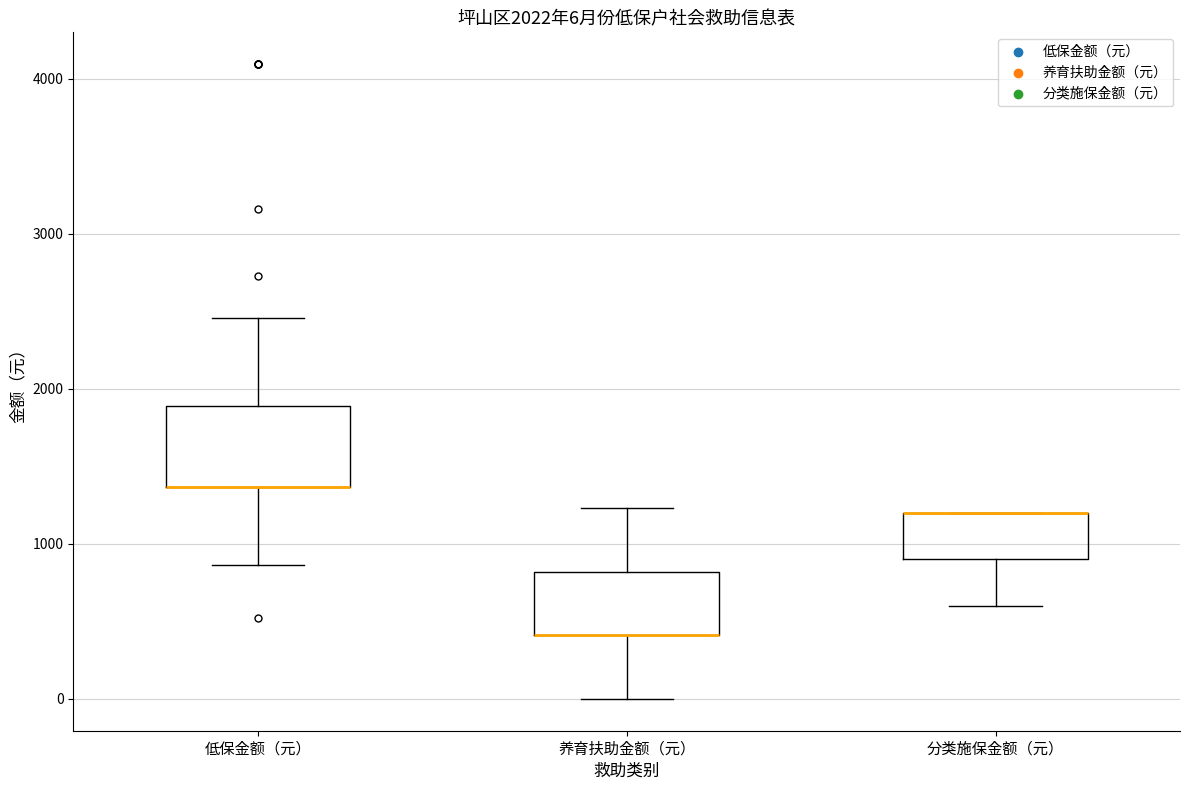

Comparing the boxes themselves (not the whiskers), which one is the tallest?

低保金额（元）